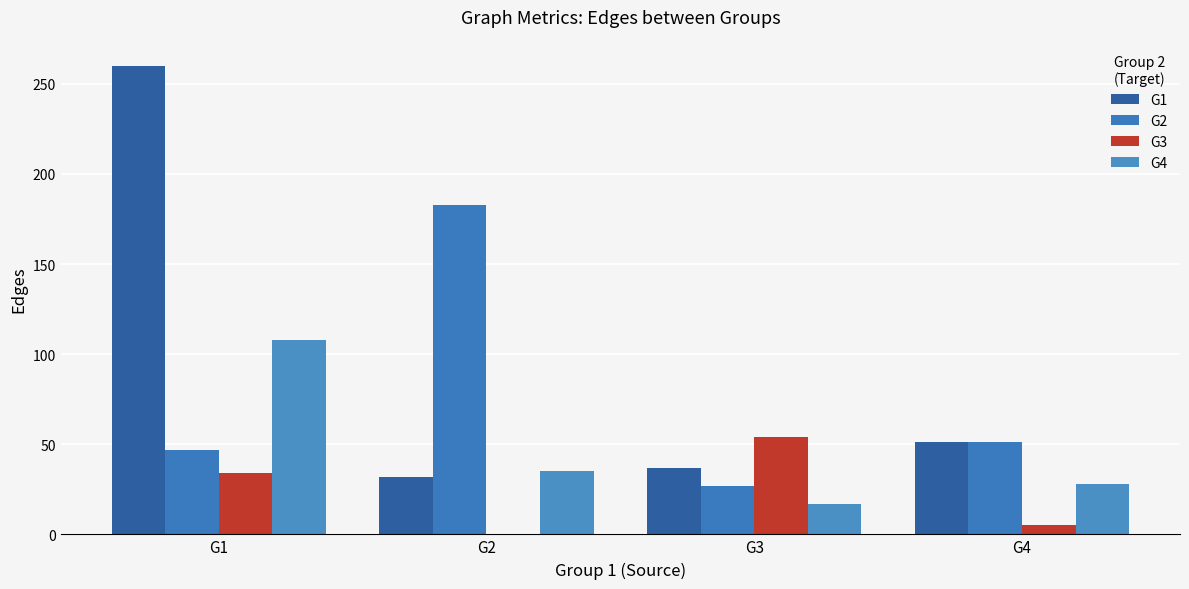

How many categories are shown in the chart?

4